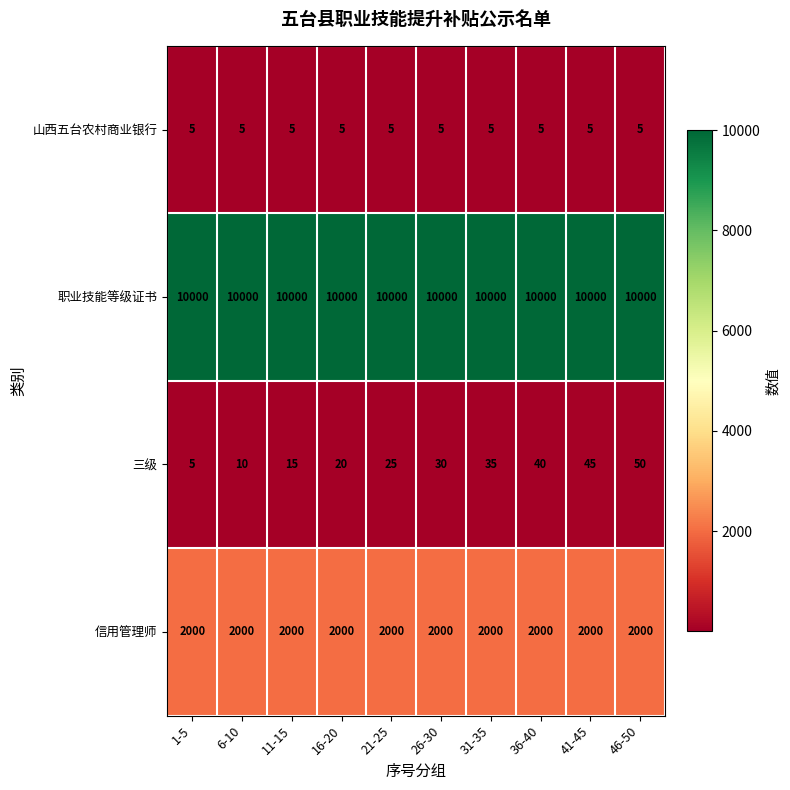

What is the spread (max minus min) of values at 11-15?

9995